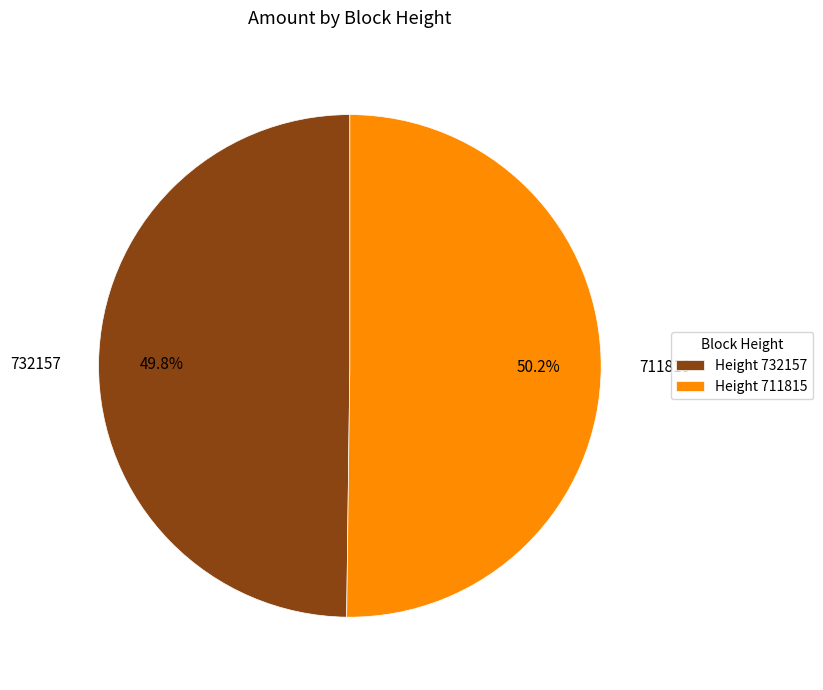

What is the ratio of the value at 732157 to the value at 711815?

1.0